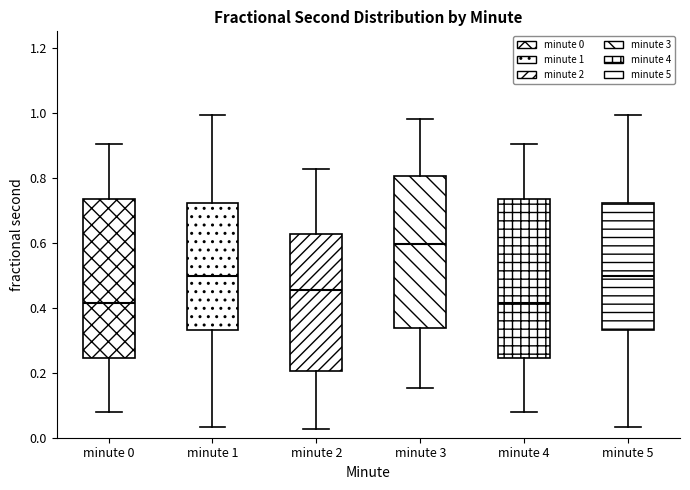

Where is the upper edge of the box for minute 4 on the y-axis? The values are not printed on the chart, so give them approximately, as read against the axis.

0.74